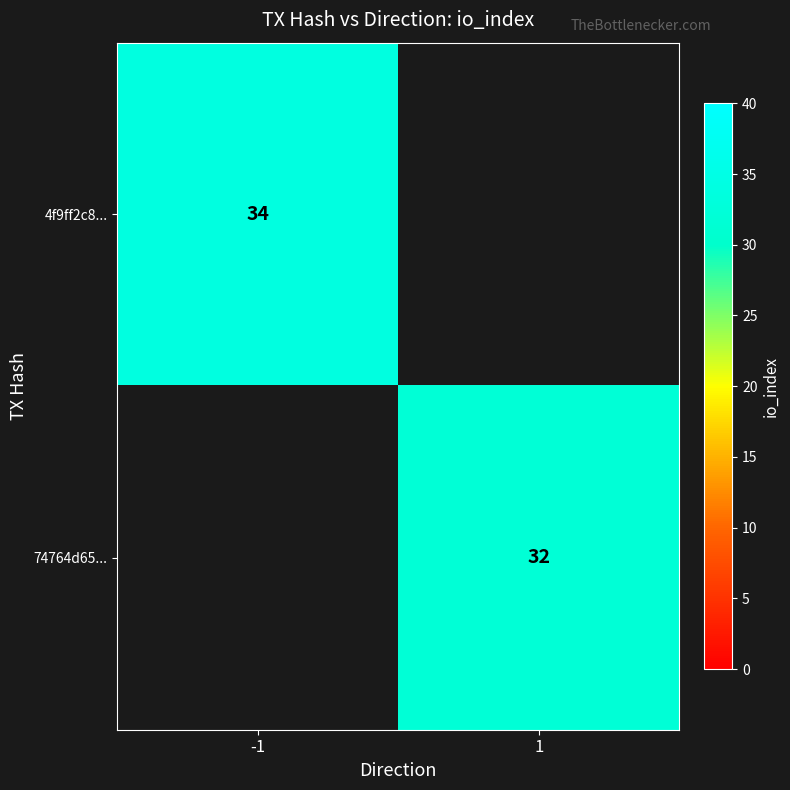

What is the difference between the highest and lowest values at -1?

34